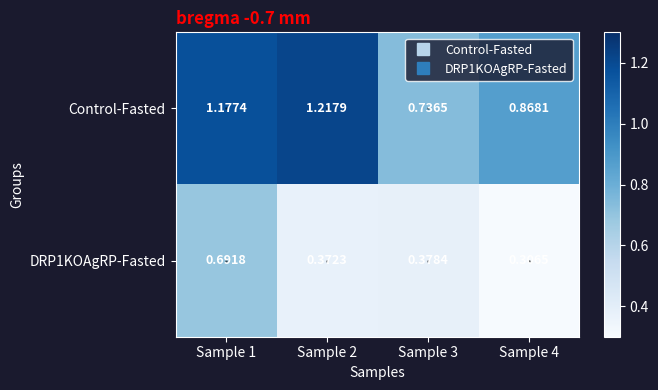

Is the value of DRP1KOAgRP-Fasted at Sample 1 greater than the value of Control-Fasted at Sample 4?

No